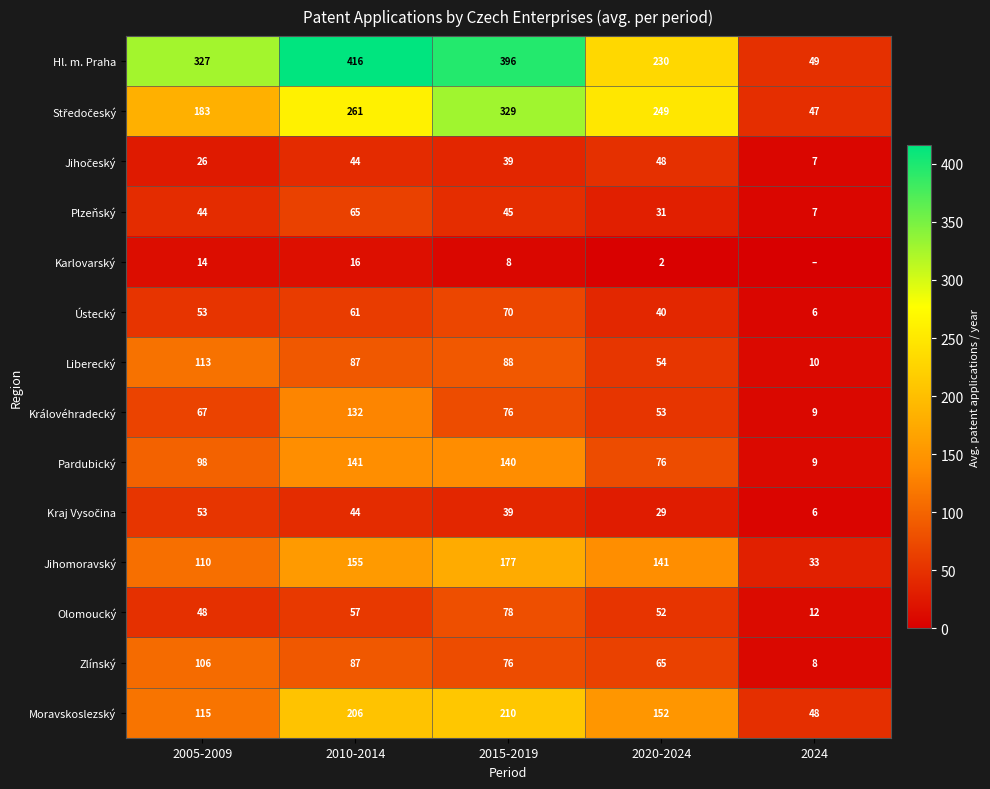

What is the sum of all Ústecký values?

230